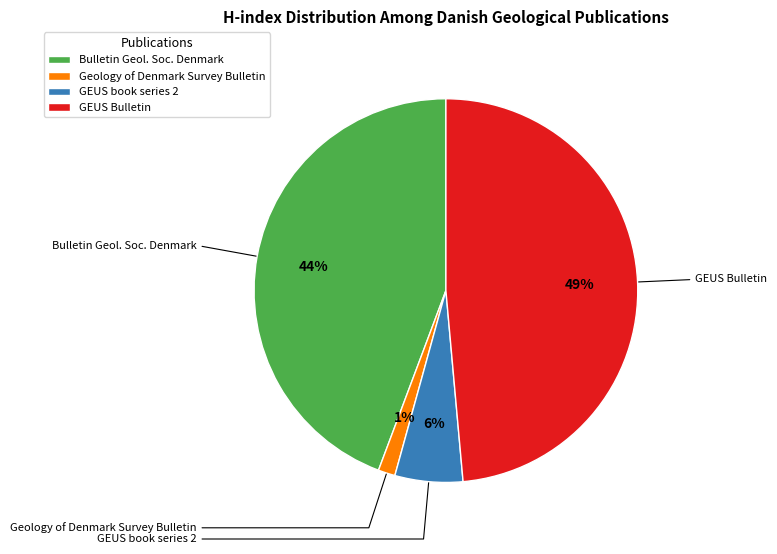

The GEUS Bulletin slice represents 49% of the pie. True or false?

True